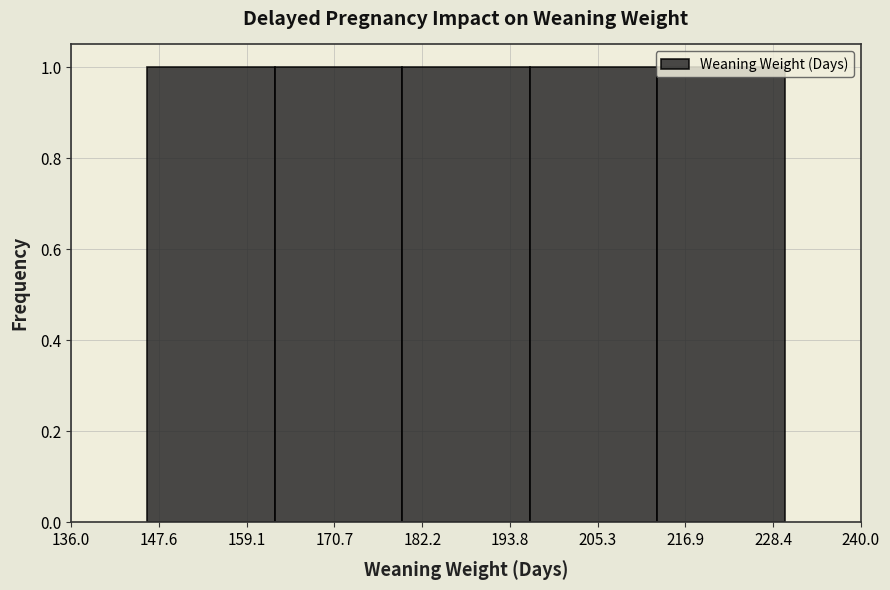

Reading left to right, list every bar in this chart as the range it spans on the x-axis followed by its height. Neither the bar edges nor the heights are printed on the chart, so give them approximately, as read against the axes.

146.0 to 162.8: 1
162.8 to 179.6: 1
179.6 to 196.4: 1
196.4 to 213.2: 1
213.2 to 230.0: 1